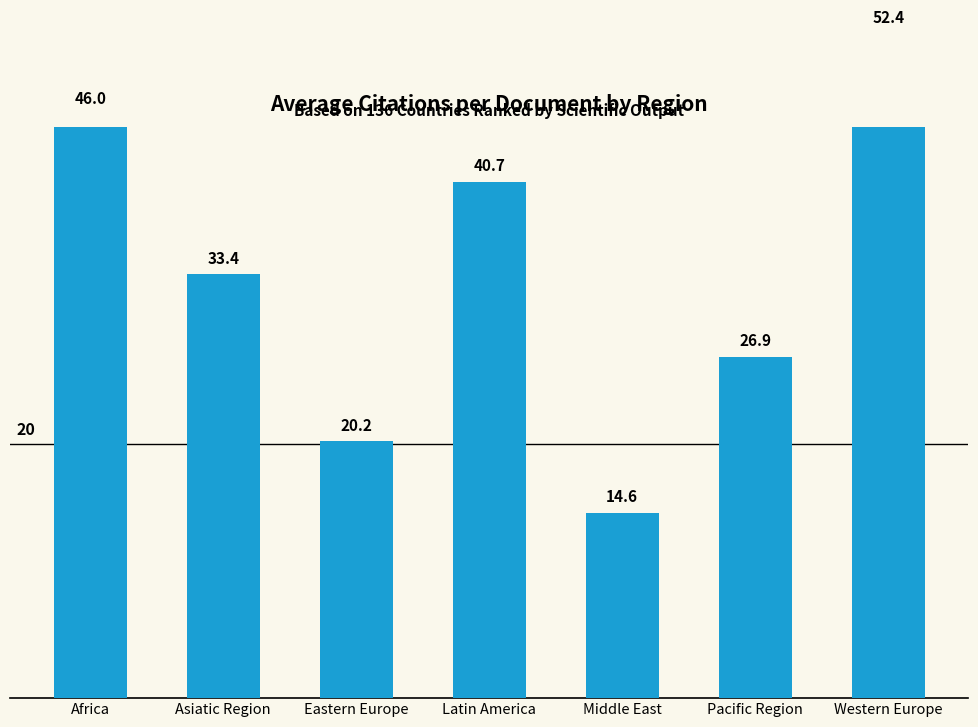

Rank the categories by value from lowest to highest.

Middle East, Eastern Europe, Pacific Region, Asiatic Region, Latin America, Africa, Western Europe